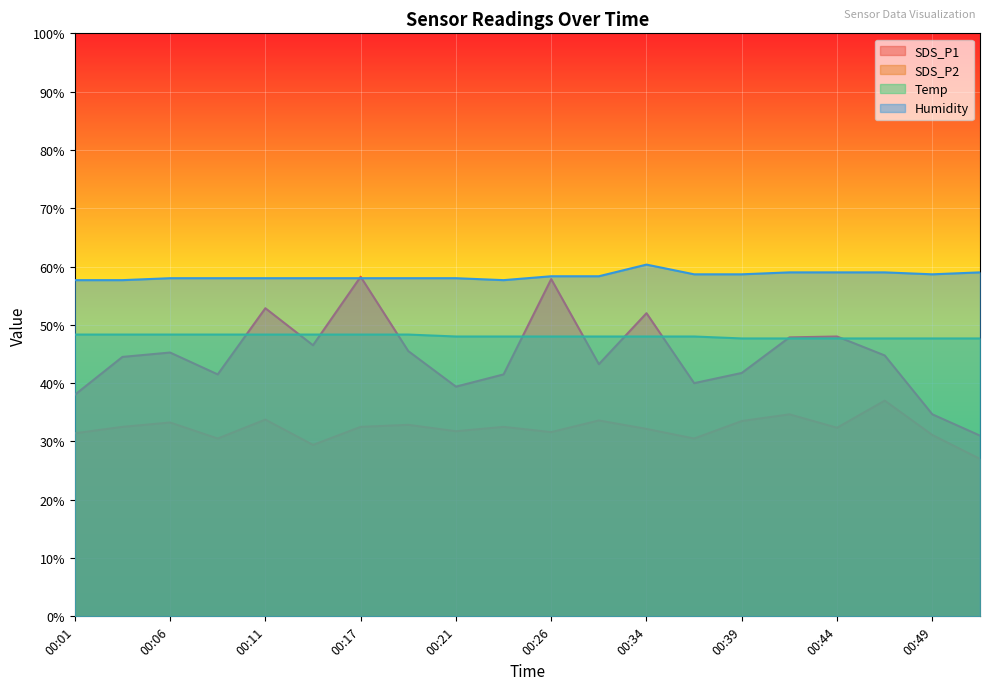

What is the highest value of the Humidity series?

60.3